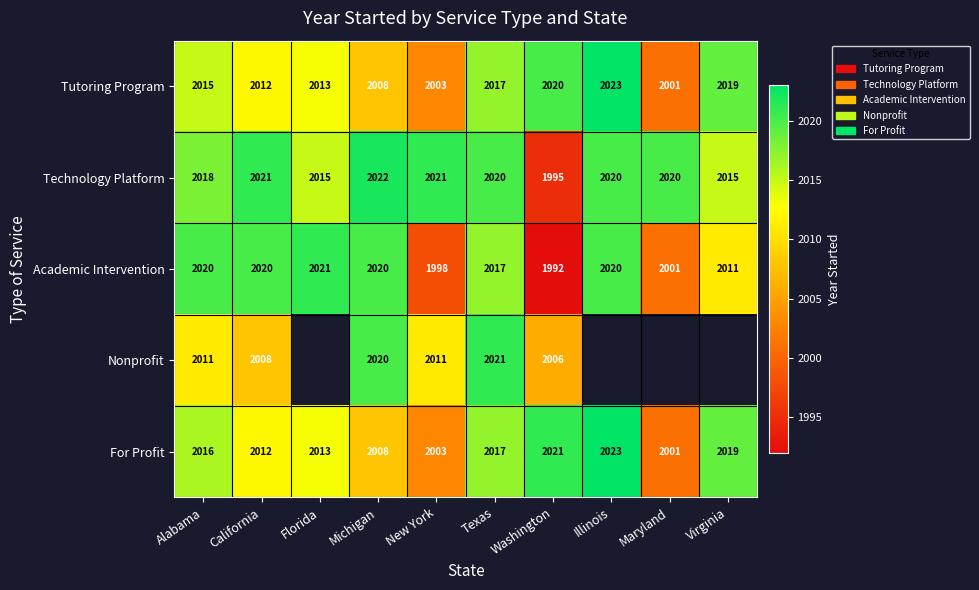

Which label corresponds to the largest value in the chart?

Illinois